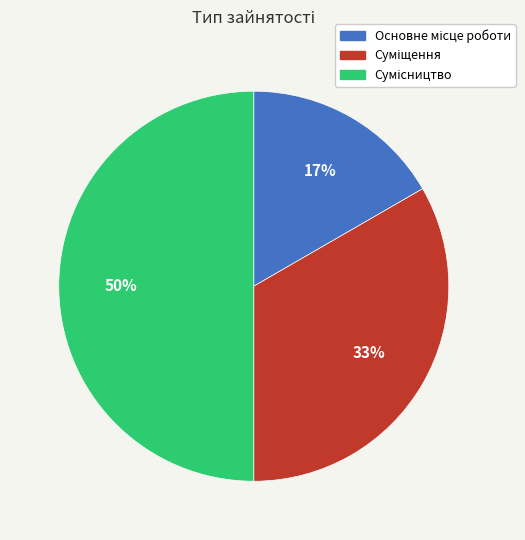

To the nearest percent, what is the difference between the largest and smallest slice percentages?

33%